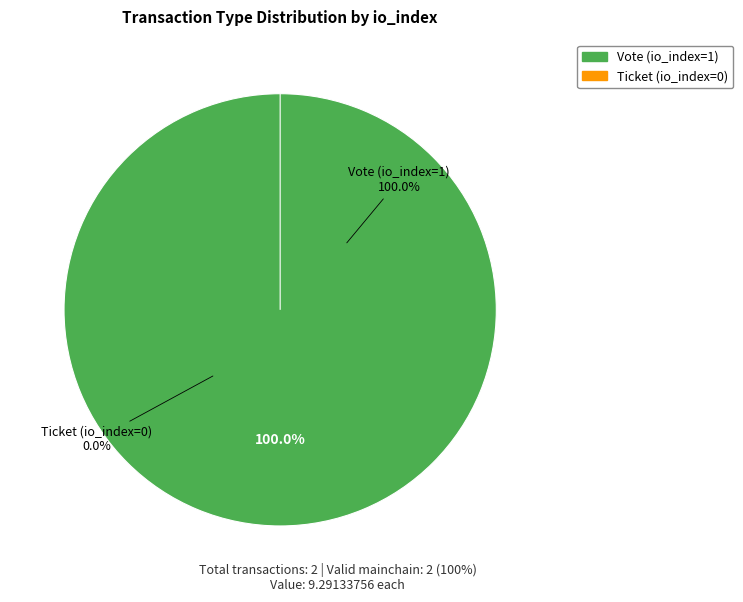

To the nearest percent, what is the difference between the Vote (io_index=1) and Ticket (io_index=0) slice percentages?

100%